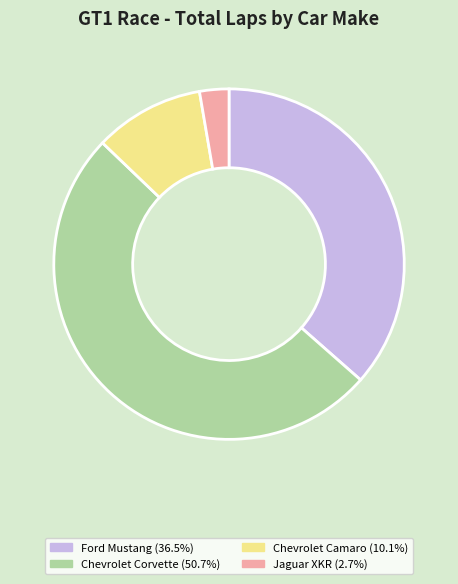

Is there a majority slice in this chart?

Yes